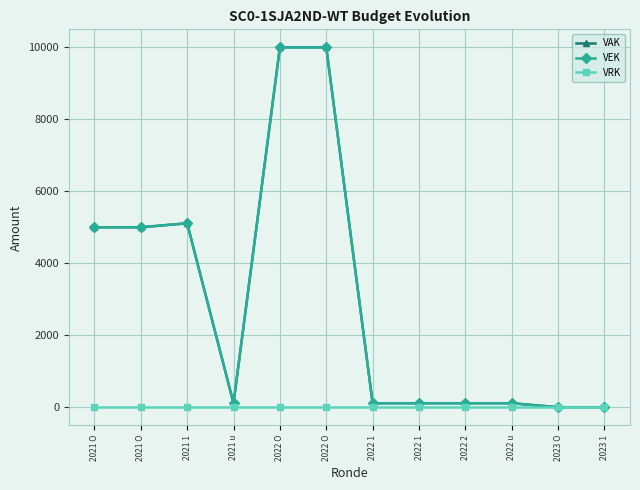

True or false: VAK and VRK intersect in this chart.

False